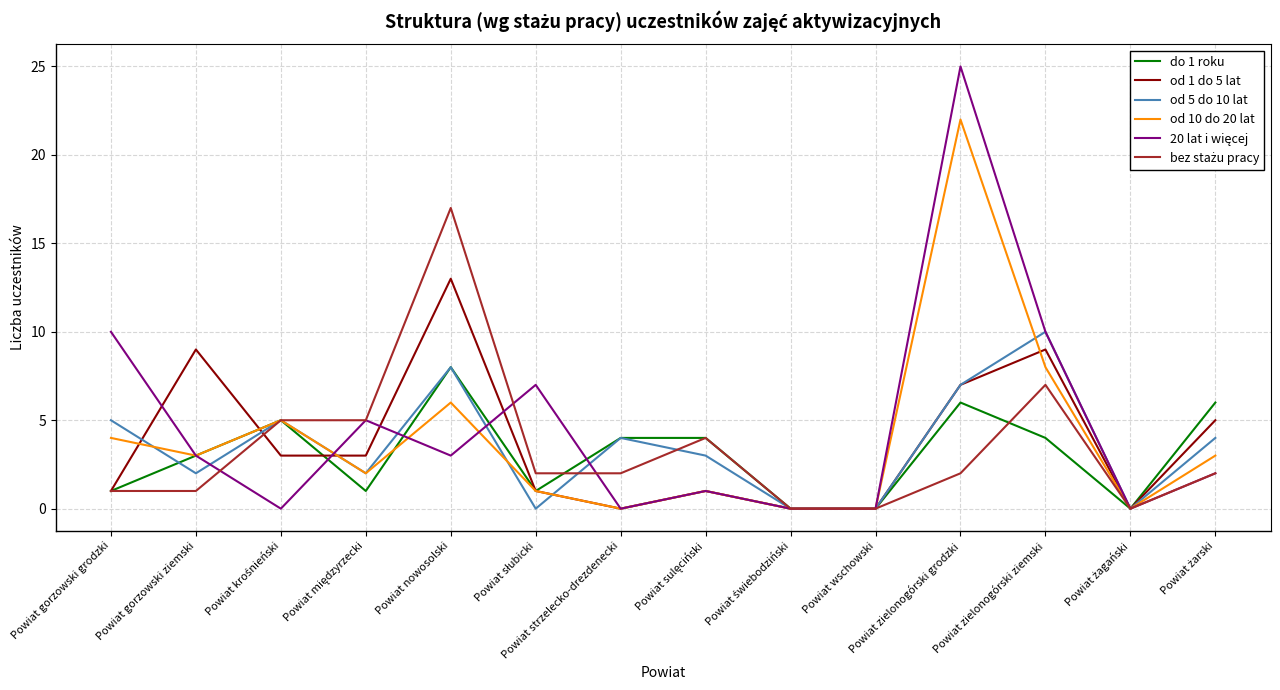

What is the greatest value displayed?

25